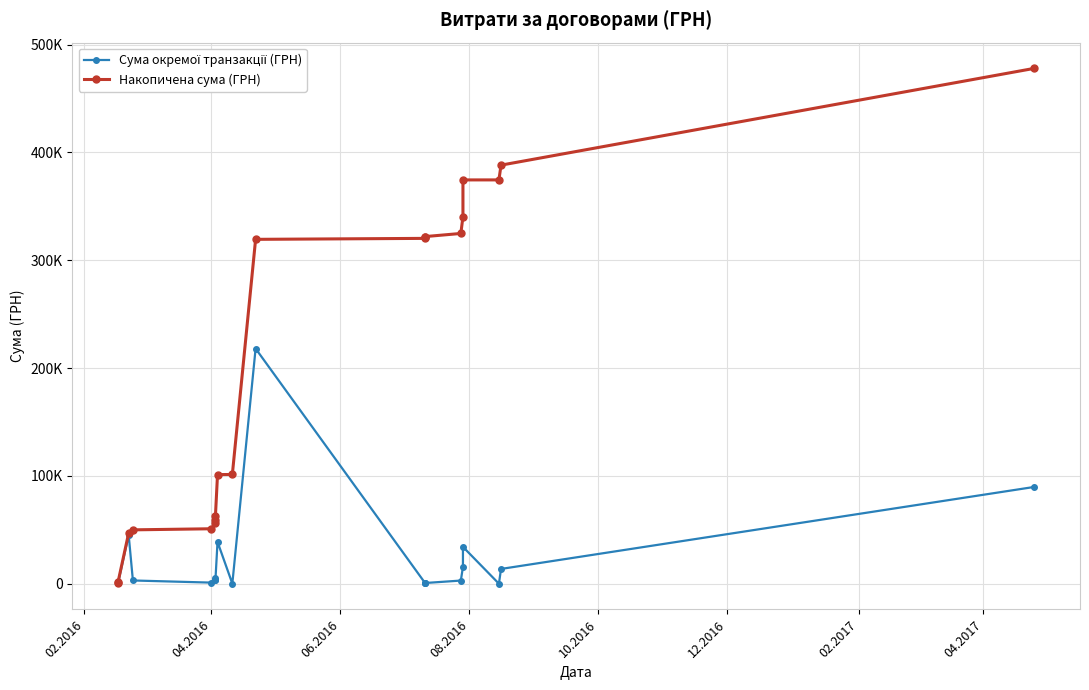

What is the value of the Сума окремої транзакції (ГРН) point at the 16th from the left?

15480.0